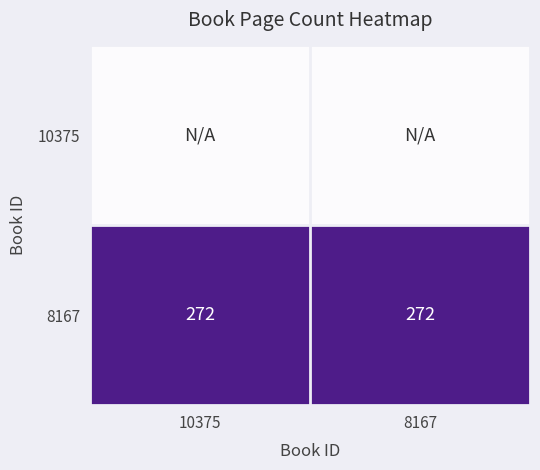

What is the average value of the 8167 series?

272